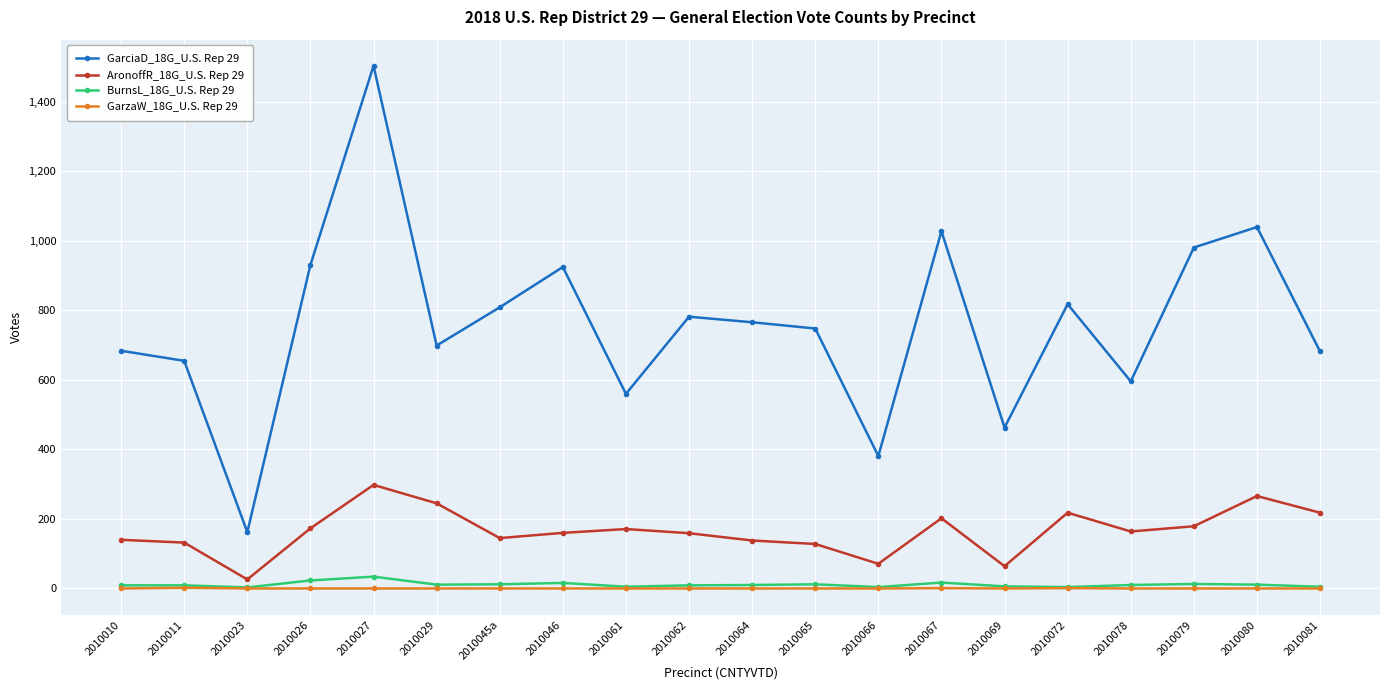

Which series has the largest total across all categories?

GarciaD_18G_U.S. Rep 29